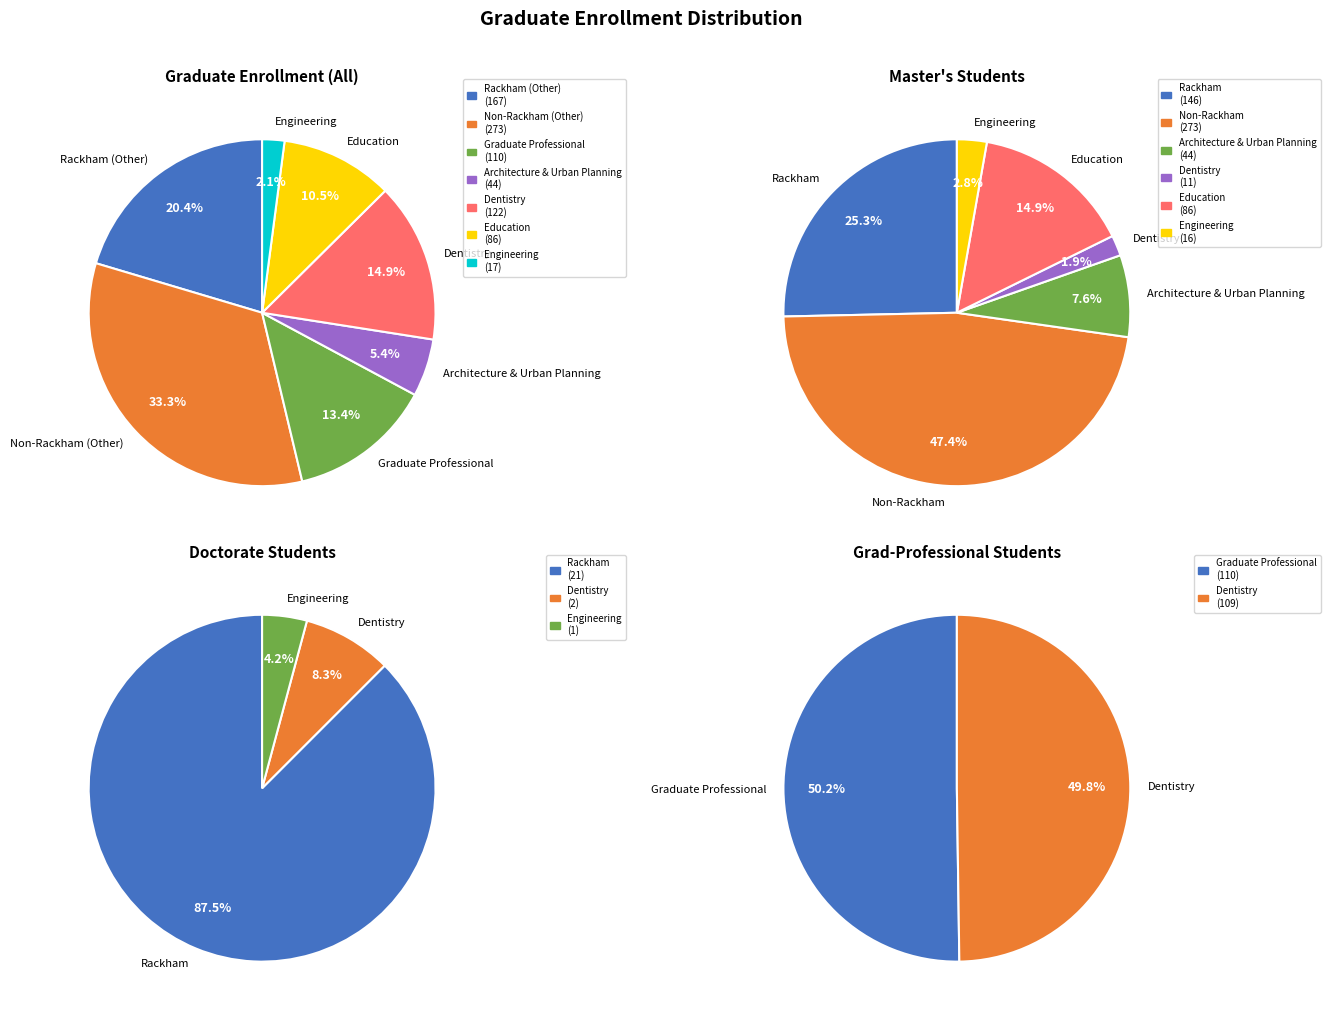

Is Rackham (Other) the majority of the pie?

No